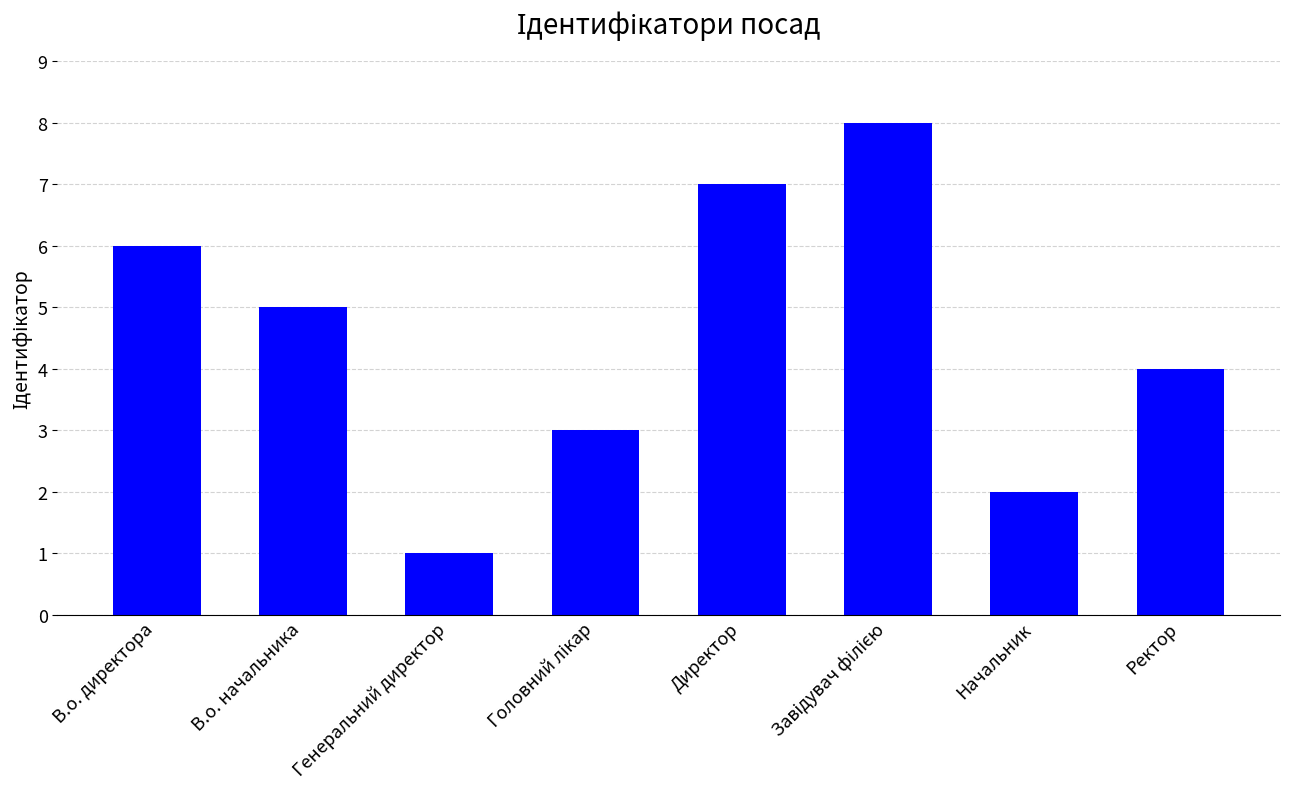

Count the number of data series in this chart.

1